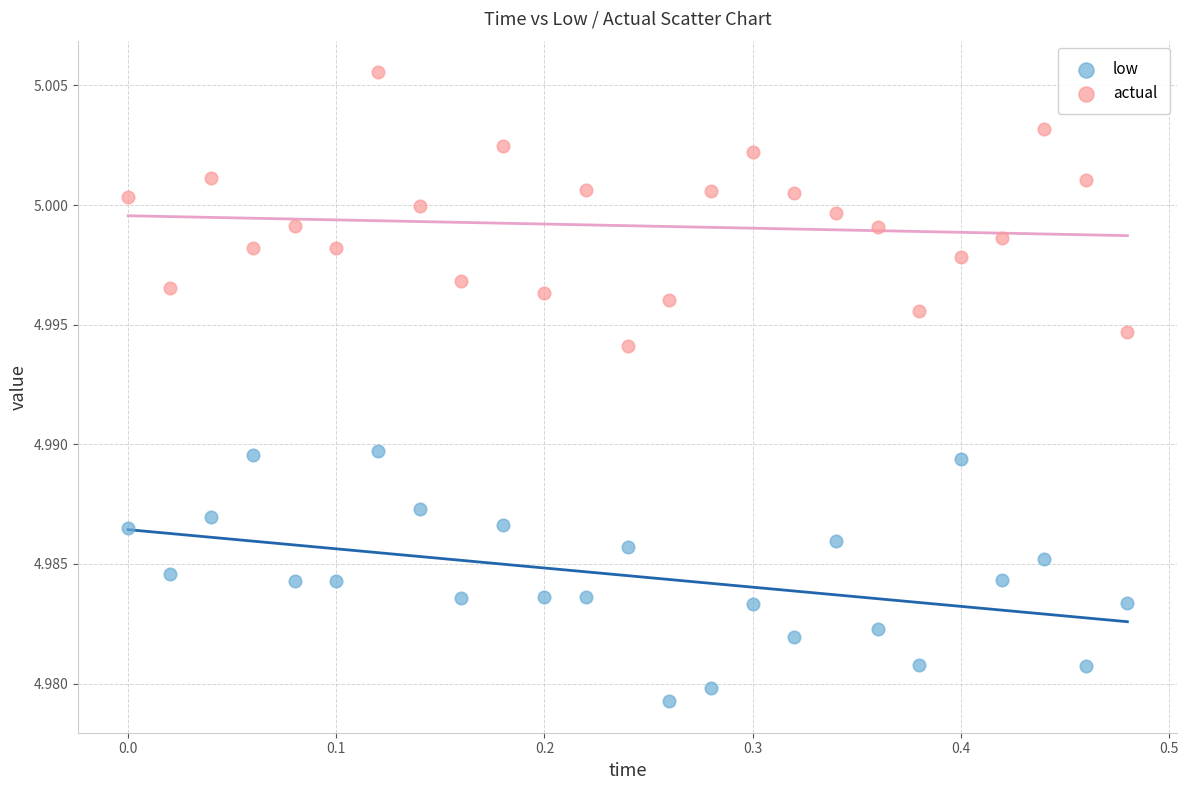

What is the X range (max minus min) for the scatter plot?

0.5